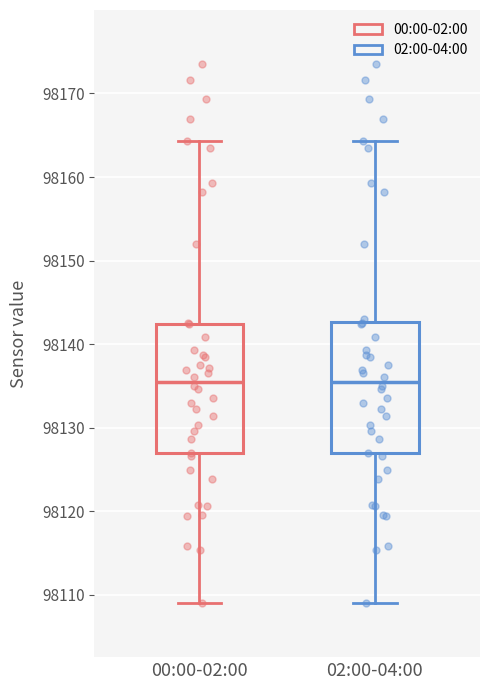

Reading left to right, transcribe this box plot: for each box, give where its median line is, the range the box spans, and where its two whiskers end, as read against the y-axis. The values are not printed on the chart, so give them approximately, as read against the axis.

00:00-02:00: median 98136, box 98127 to 98142, whiskers 98109 to 98164
02:00-04:00: median 98136, box 98127 to 98143, whiskers 98109 to 98164